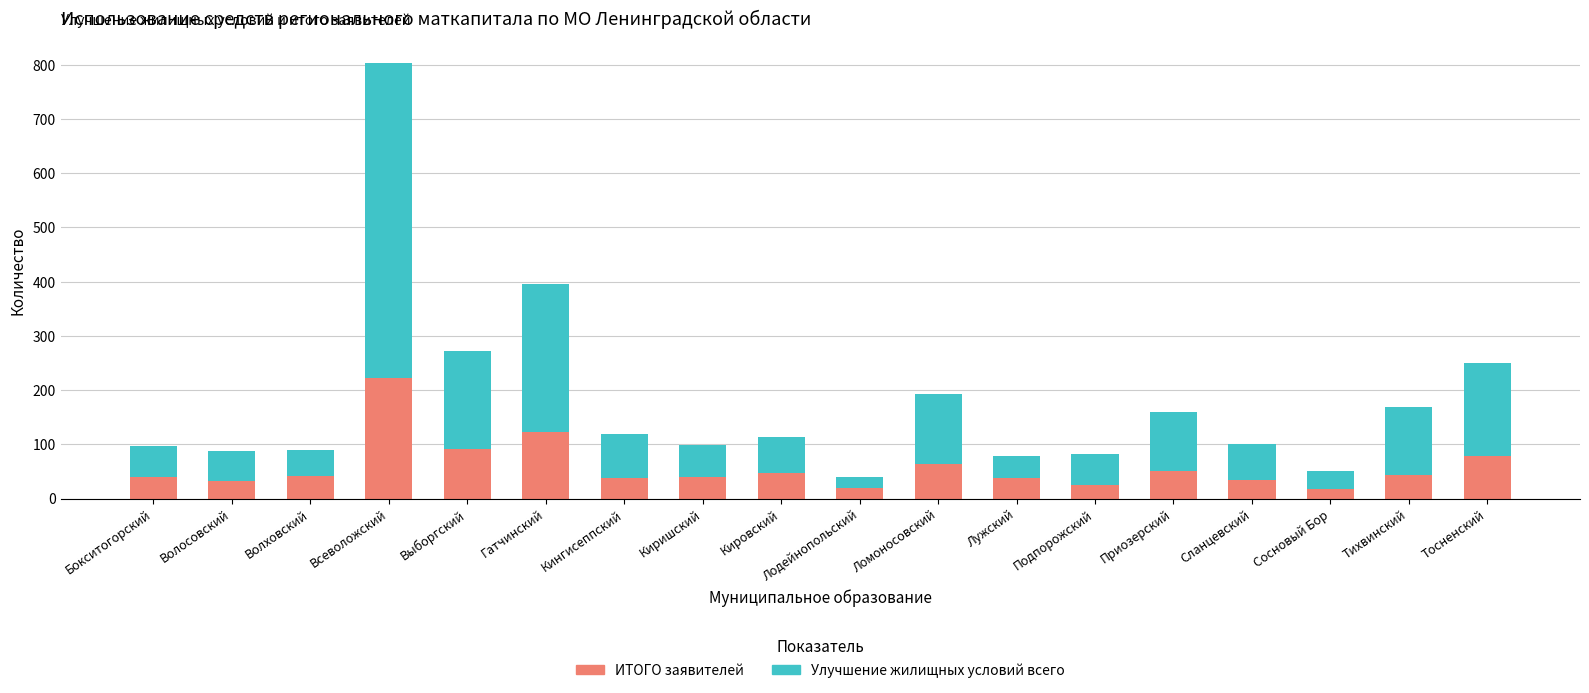

The ИТОГО заявителей series shows 17 at Сосновый Бор. True or false?

True